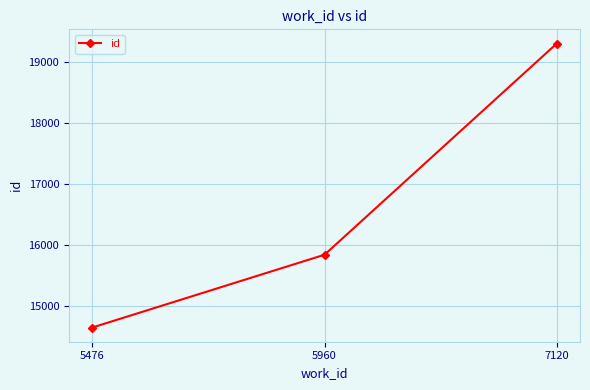

How many lines are shown in the chart?

1